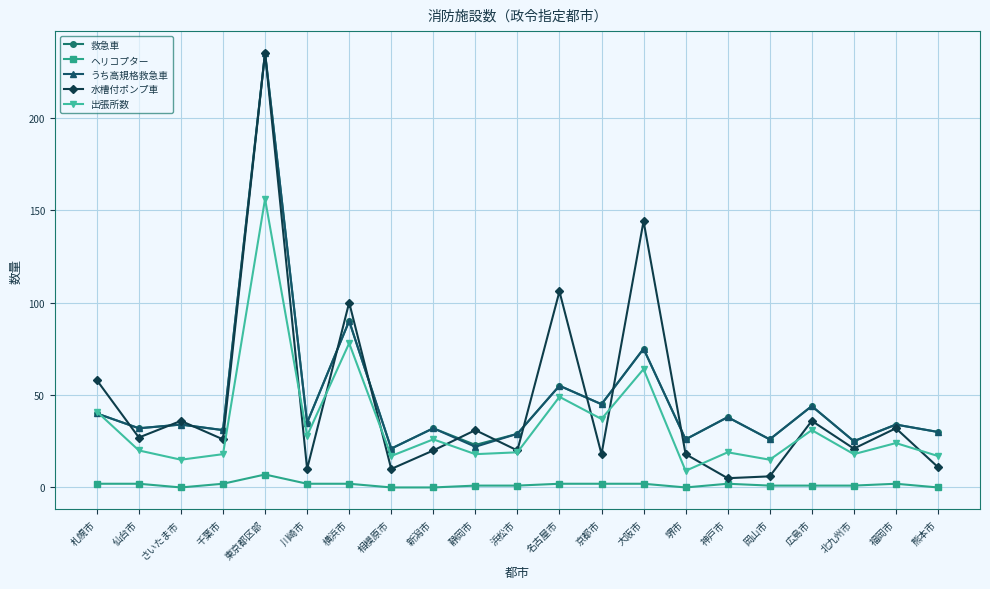

At which label is 出張所数 closest to 82?

横浜市